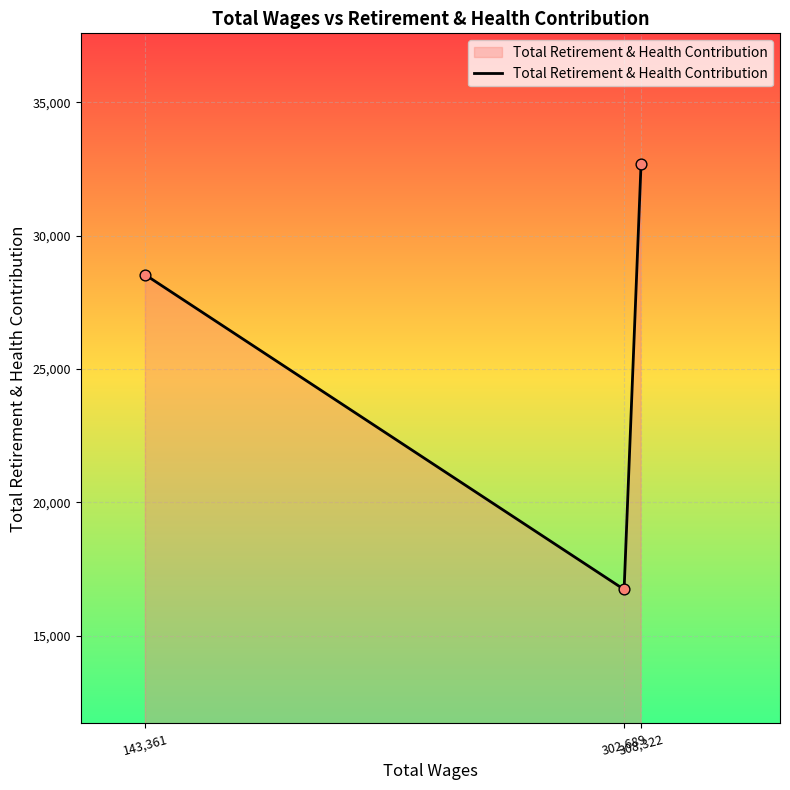

Which has a higher value, 143,361 or 302,689?

143,361